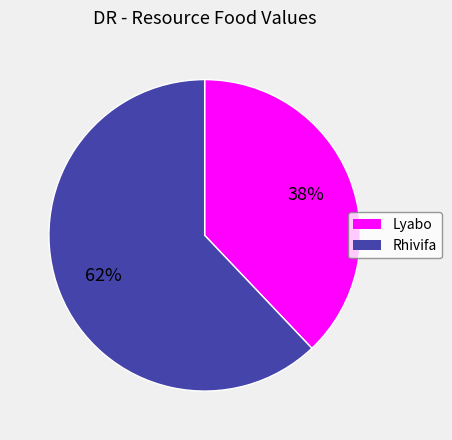

How many segments does this pie chart have?

2